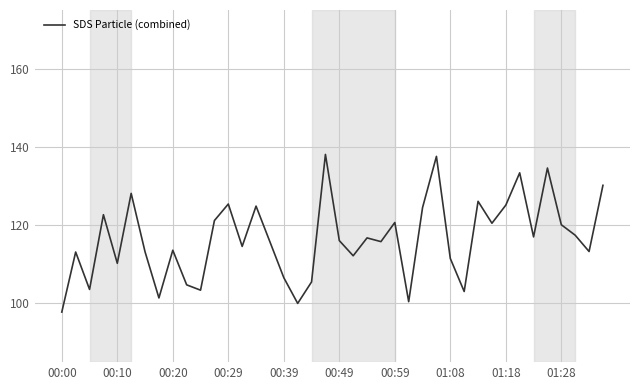

What is the minimum value shown in the chart?

97.8